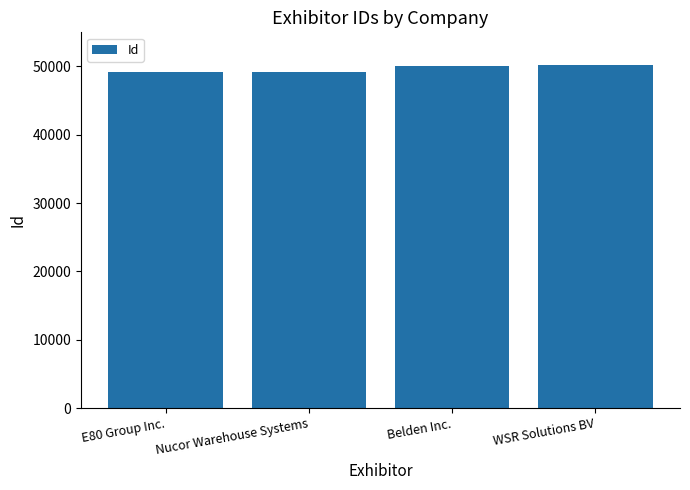

What is the difference between the values at Nucor Warehouse Systems and Belden Inc.?

861